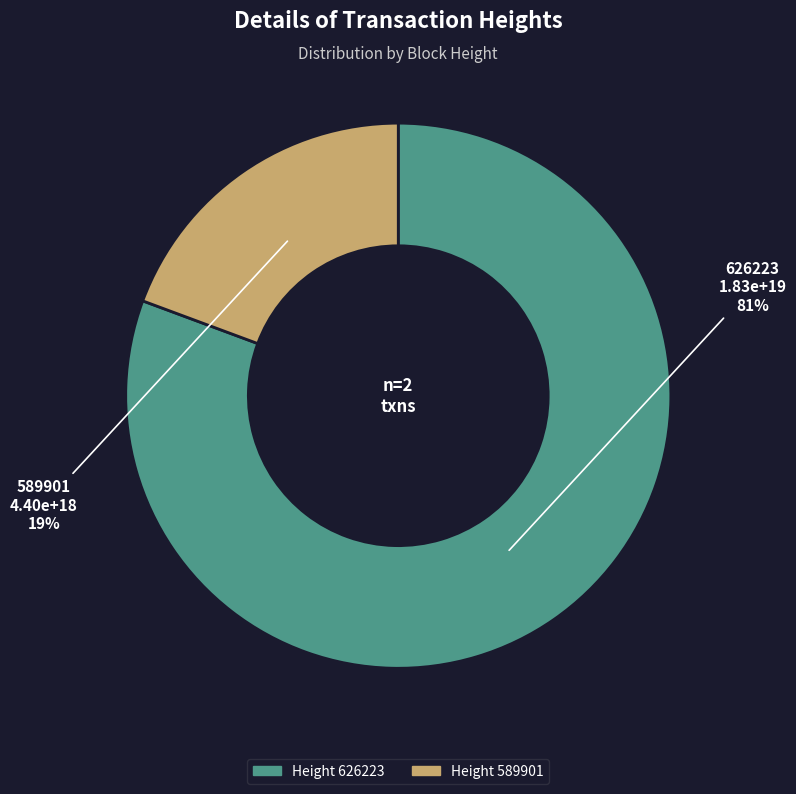

Is there a majority slice in this chart?

Yes